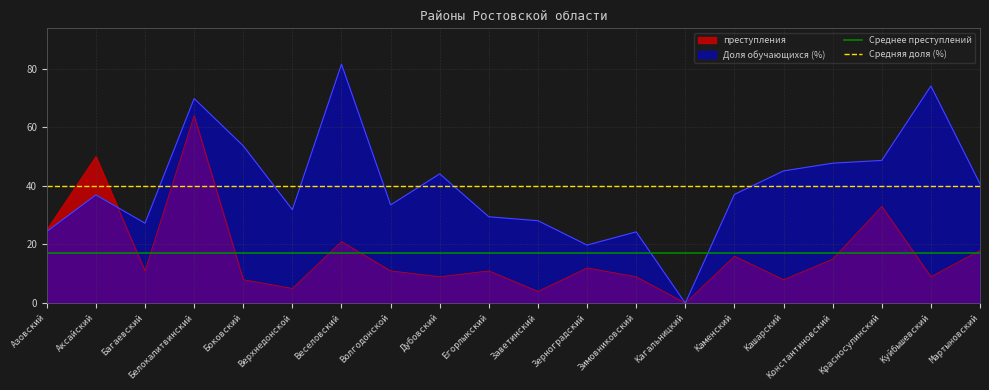

How many distinct data groups are displayed?

2